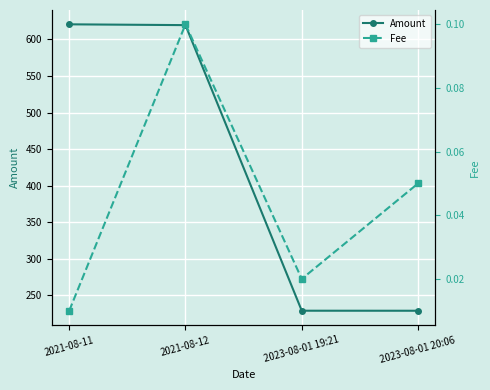

List the series in order of their overall mean, lowest first.

Fee, Amount